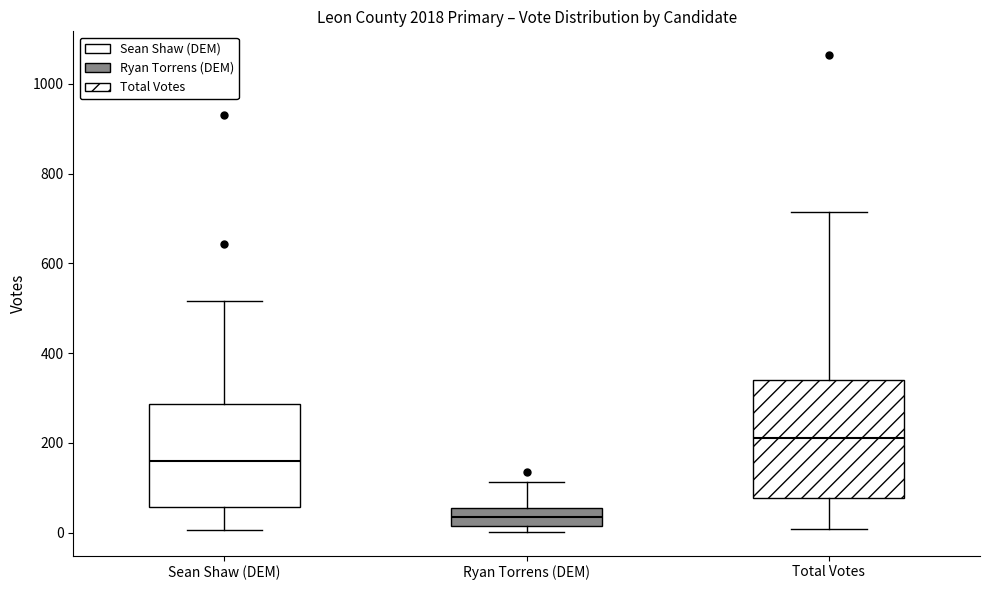

Reading left to right, transcribe this box plot: for each box, give where its median line is, the range the box spans, and where its two whiskers end, as read against the y-axis. The values are not printed on the chart, so give them approximately, as read against the axis.

Sean Shaw (DEM): median 160, box 60 to 280, whiskers 0 to 520
Ryan Torrens (DEM): median 40, box 20 to 60, whiskers 0 to 120
Total Votes: median 220, box 80 to 340, whiskers 0 to 720